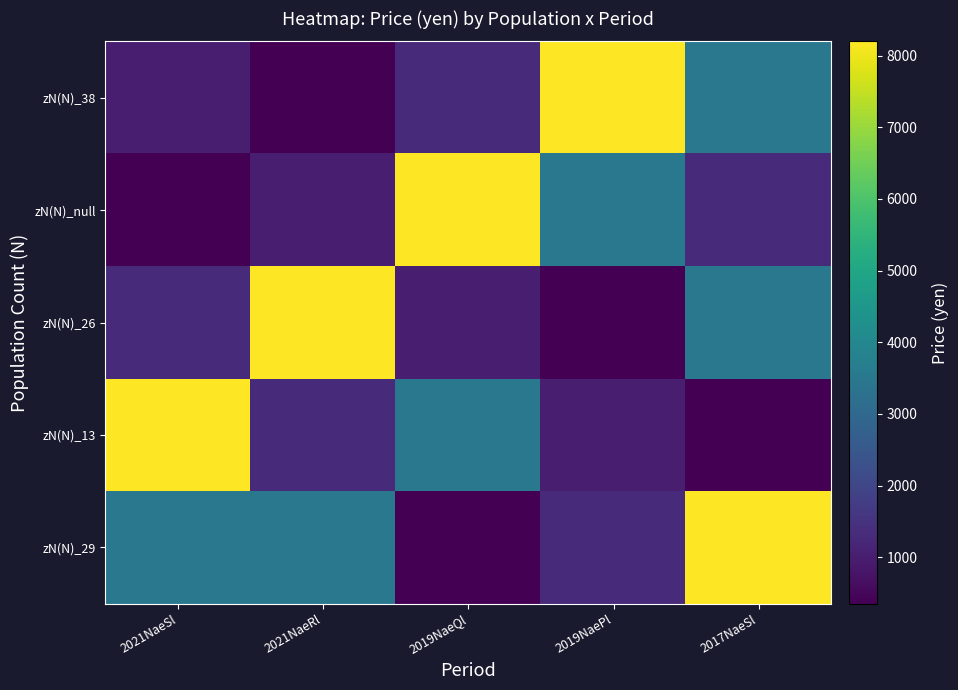

Reading left to right, what are all the values shown in this chart?

zN(N)_38: 2021NaeSl=1000	2021NaeRl=350	2019NaeQl=1300	2019NaePl=8200	2017NaeSl=3500
zN(N)_null: 2021NaeSl=350	2021NaeRl=1000	2019NaeQl=8200	2019NaePl=3500	2017NaeSl=1300
zN(N)_26: 2021NaeSl=1300	2021NaeRl=8200	2019NaeQl=1000	2019NaePl=350	2017NaeSl=3500
zN(N)_13: 2021NaeSl=8200	2021NaeRl=1300	2019NaeQl=3500	2019NaePl=1000	2017NaeSl=350
zN(N)_29: 2021NaeSl=3500	2021NaeRl=3500	2019NaeQl=350	2019NaePl=1300	2017NaeSl=8200